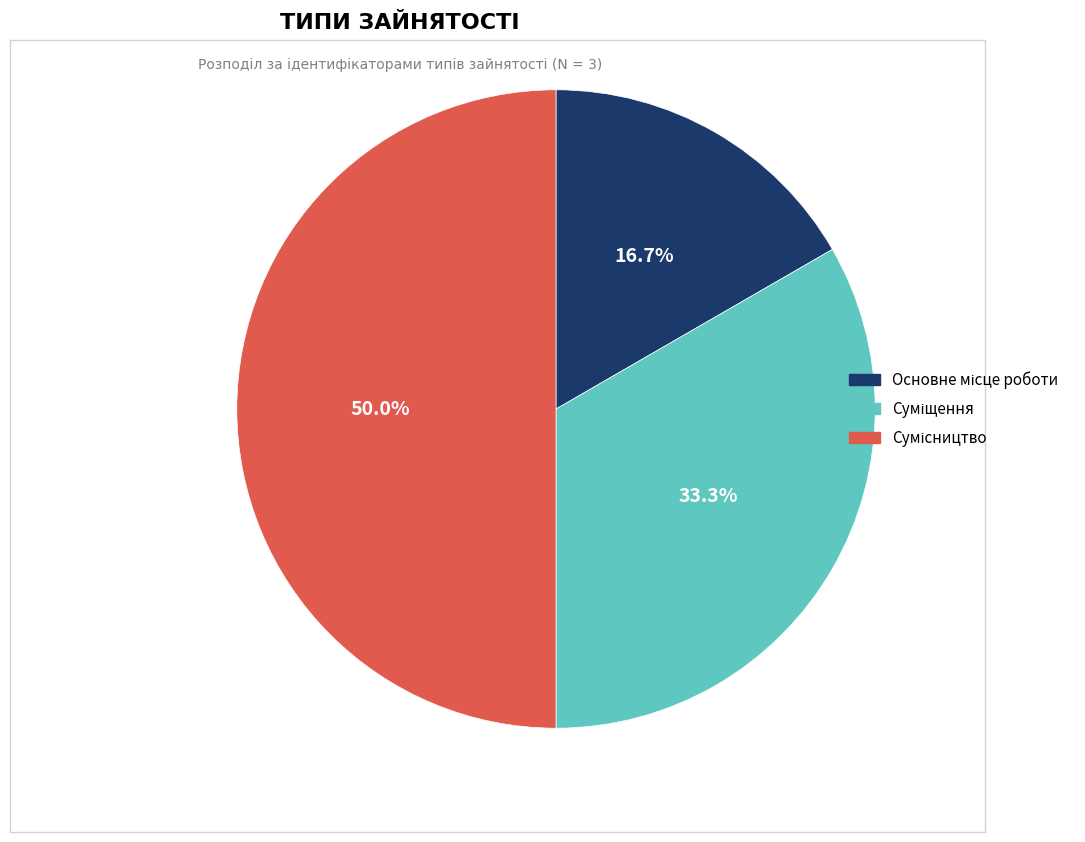

True or false: Суміщення accounts for 20% of the total.

False